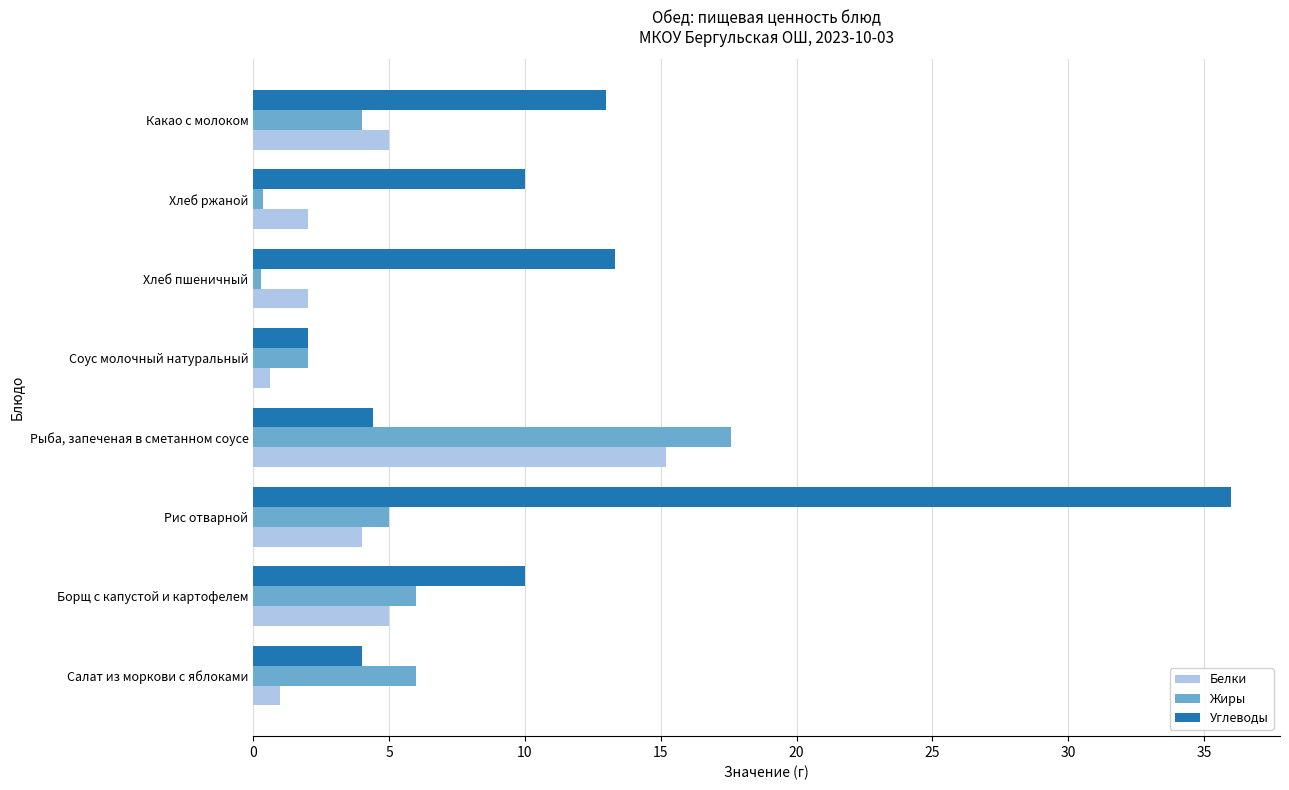

How many series are shown in this chart?

3